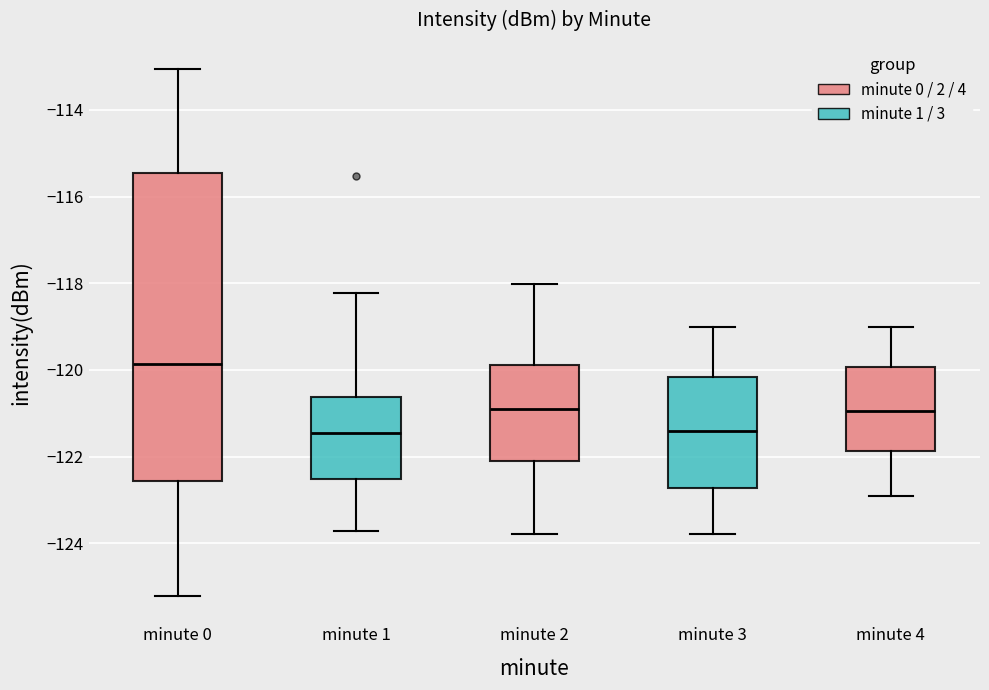

Comparing the boxes themselves (not the whiskers), which one is the tallest?

minute 0